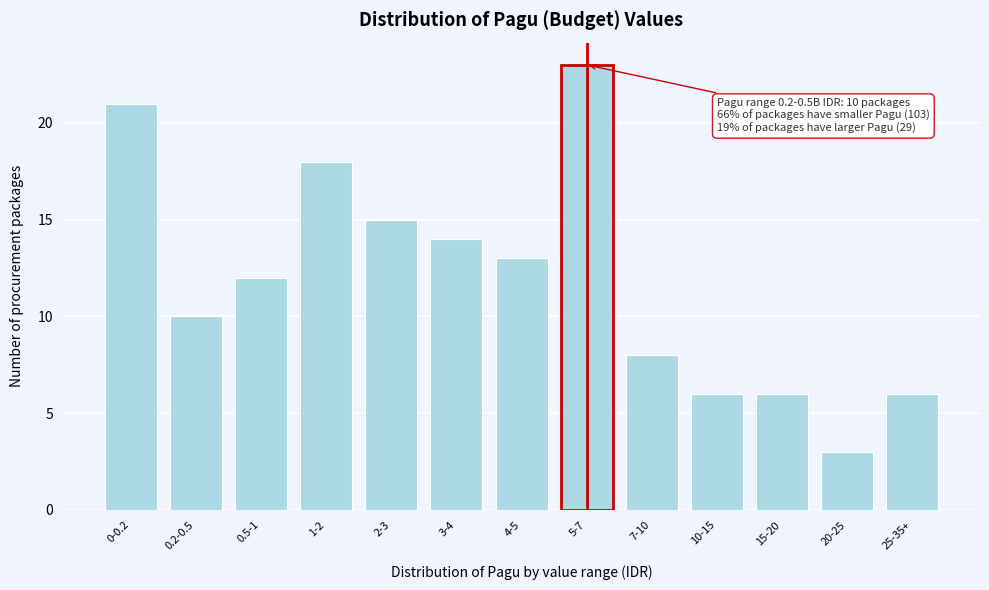

Reading left to right, transcribe all the data shown in this chart.

0-0.2=21	0.2-0.5=10	0.5-1=12	1-2=18	2-3=15	3-4=14	4-5=13	5-7=23	7-10=8	10-15=6	15-20=6	20-25=3	25-35+=6